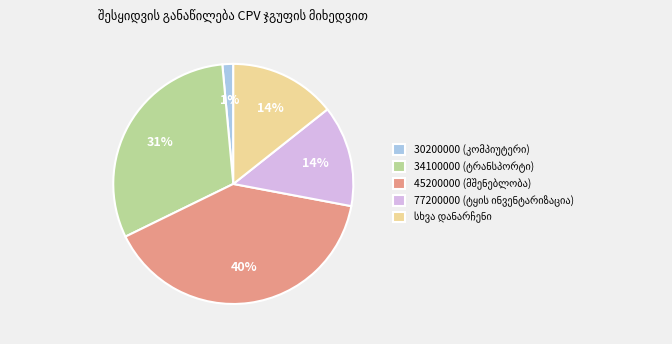

Is there a majority slice in this chart?

No